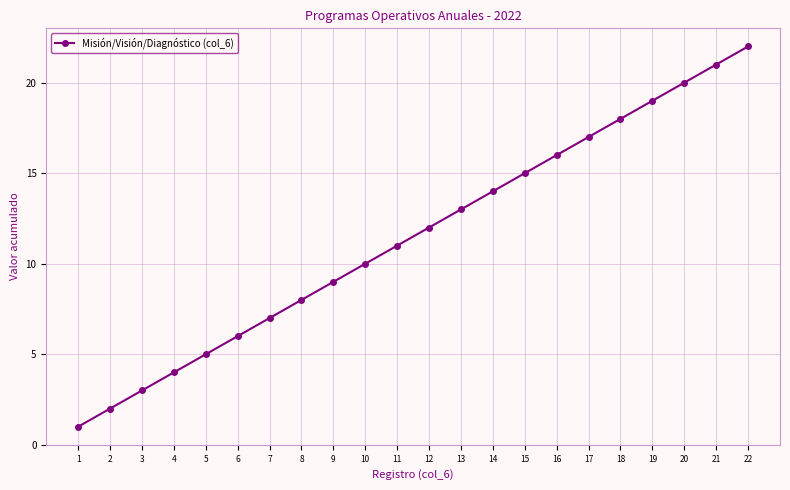

What is the value of the 15th point from the left?

15